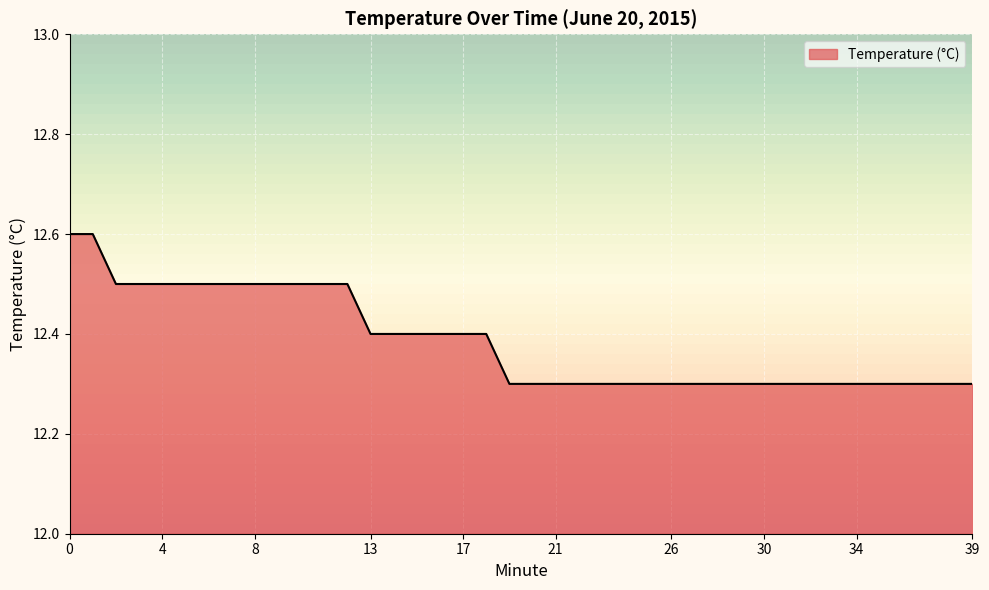

Does the chart display data point markers on the line(s)?

No